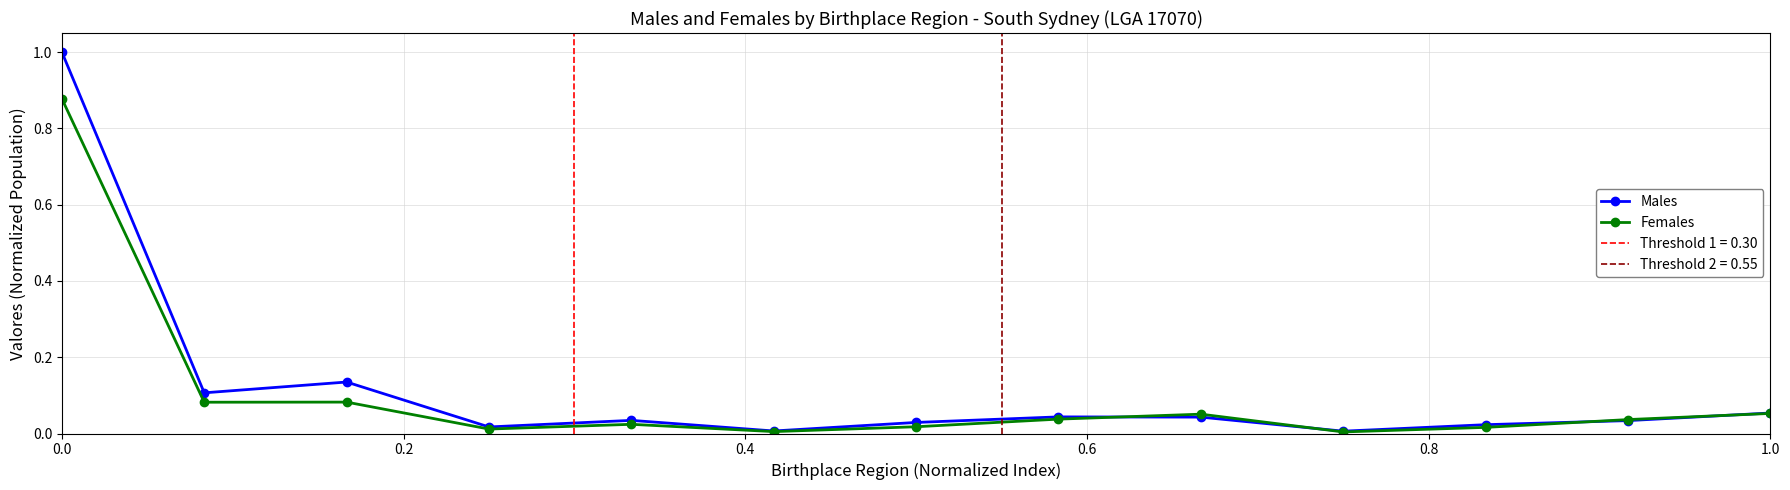

How many lines are shown in the chart?

2